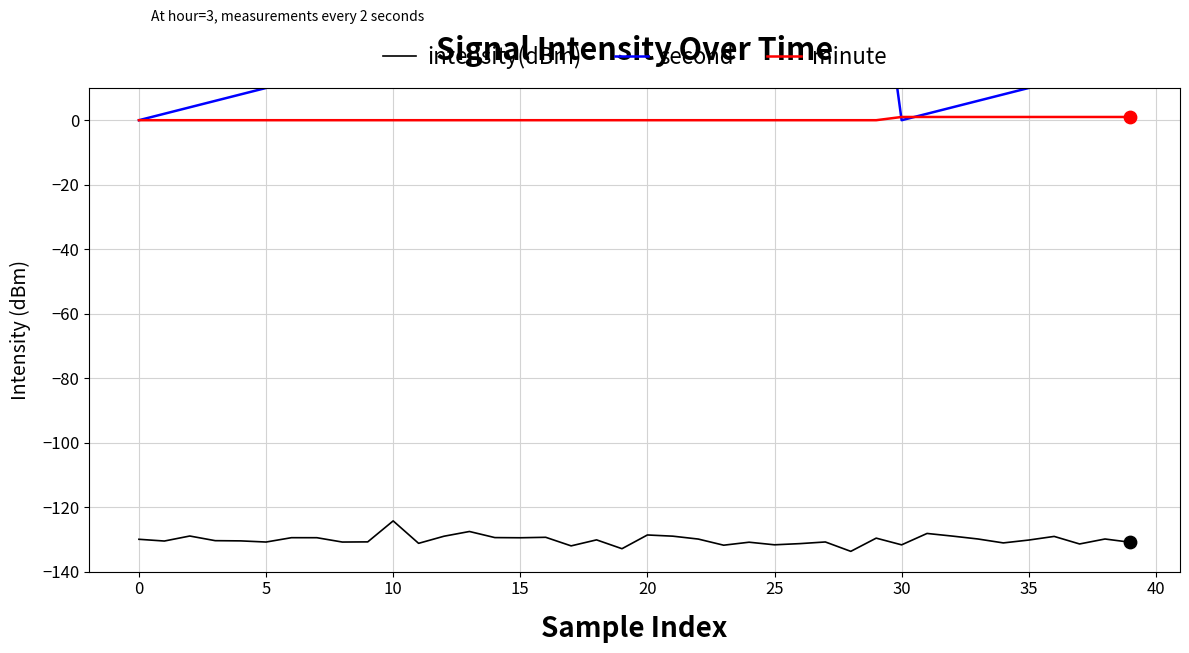

Which series has the largest total across all categories?

second